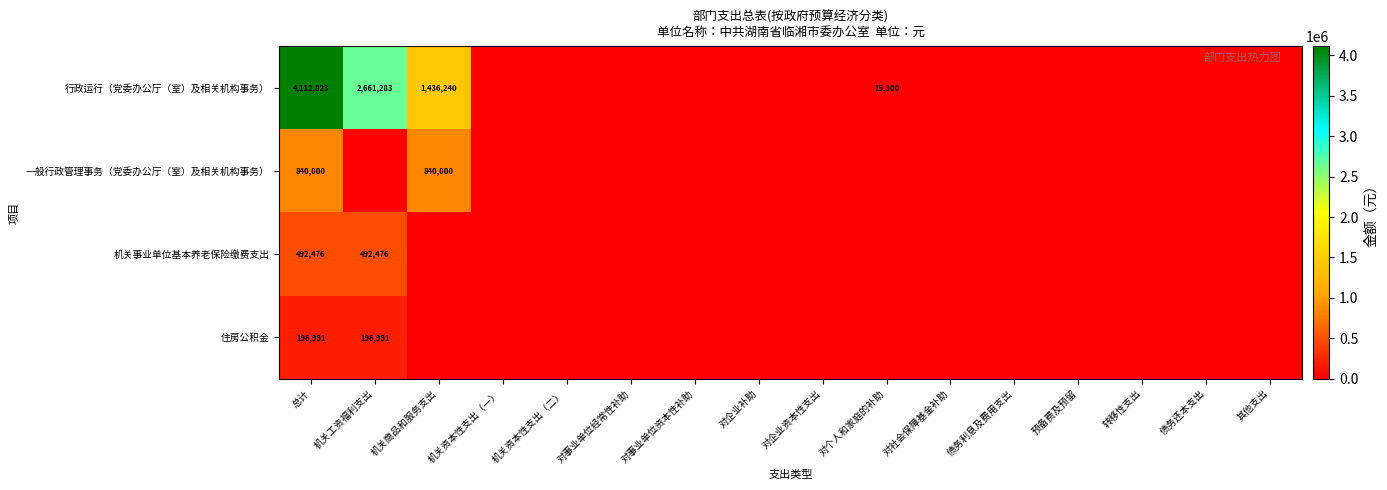

The 机关事业单位基本养老保险缴费支出 series shows 0.0 at 机关商品和服务支出. True or false?

True